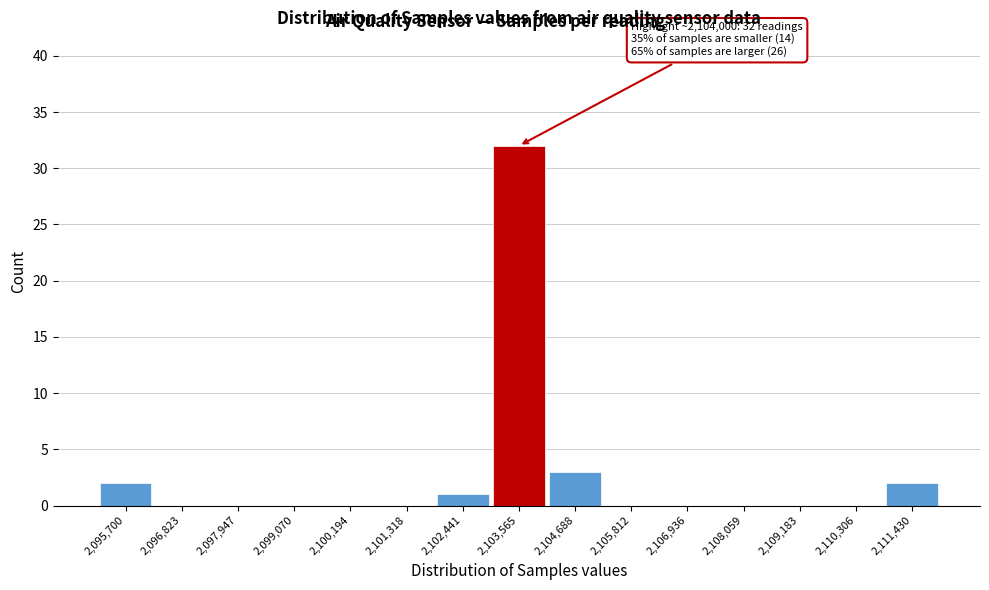

Reading left to right, extract all data points from this chart.

2,095,700=2	2,096,823=0	2,097,947=0	2,099,070=0	2,100,194=0	2,101,318=0	2,102,441=1	2,103,565=32	2,104,688=3	2,105,812=0	2,106,936=0	2,108,059=0	2,109,183=0	2,110,306=0	2,111,430=2